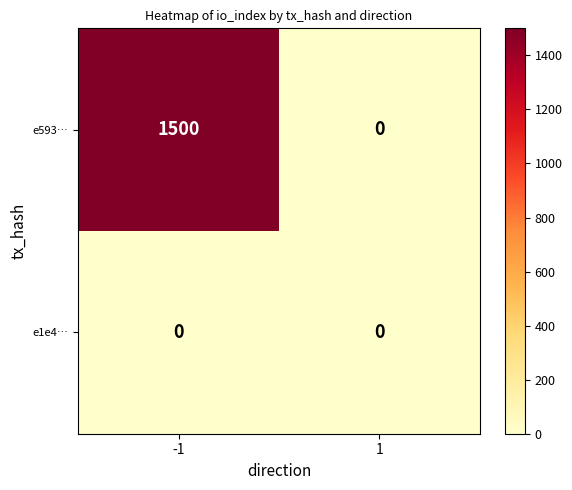

What is the difference between the highest and lowest values at -1?

1500